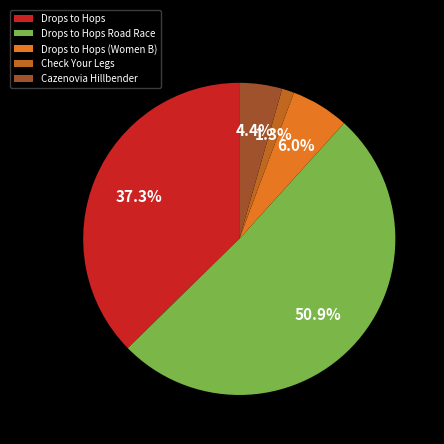

To the nearest percent, what percentage of the pie is Cazenovia Hillbender?

4%